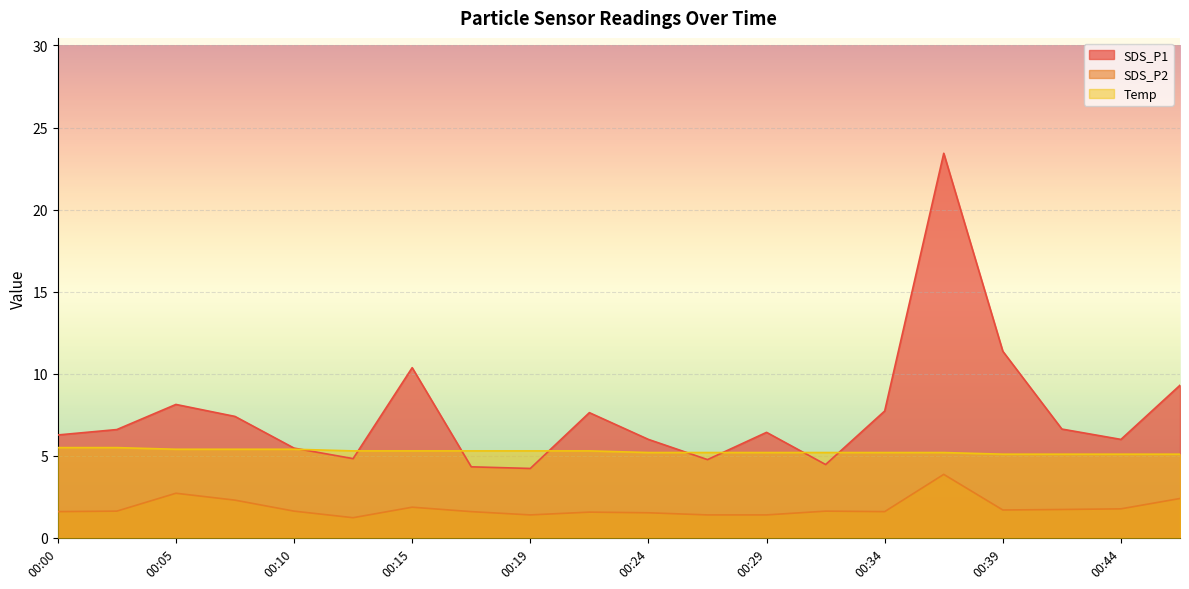

What is the difference between the SDS_P1 values at 00:24 and 00:32?

1.5